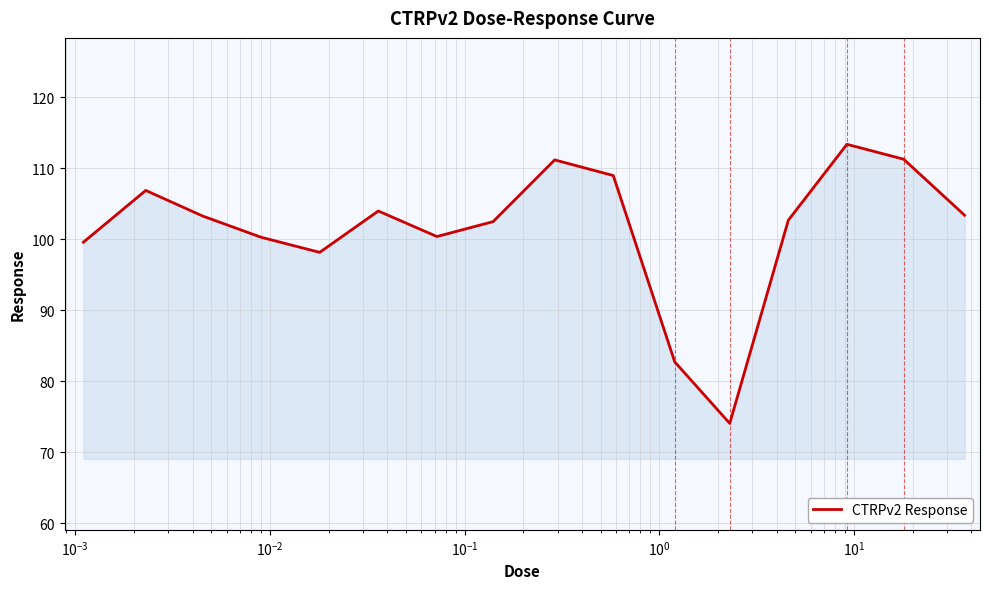

What is the maximum value shown in the chart?

113.4